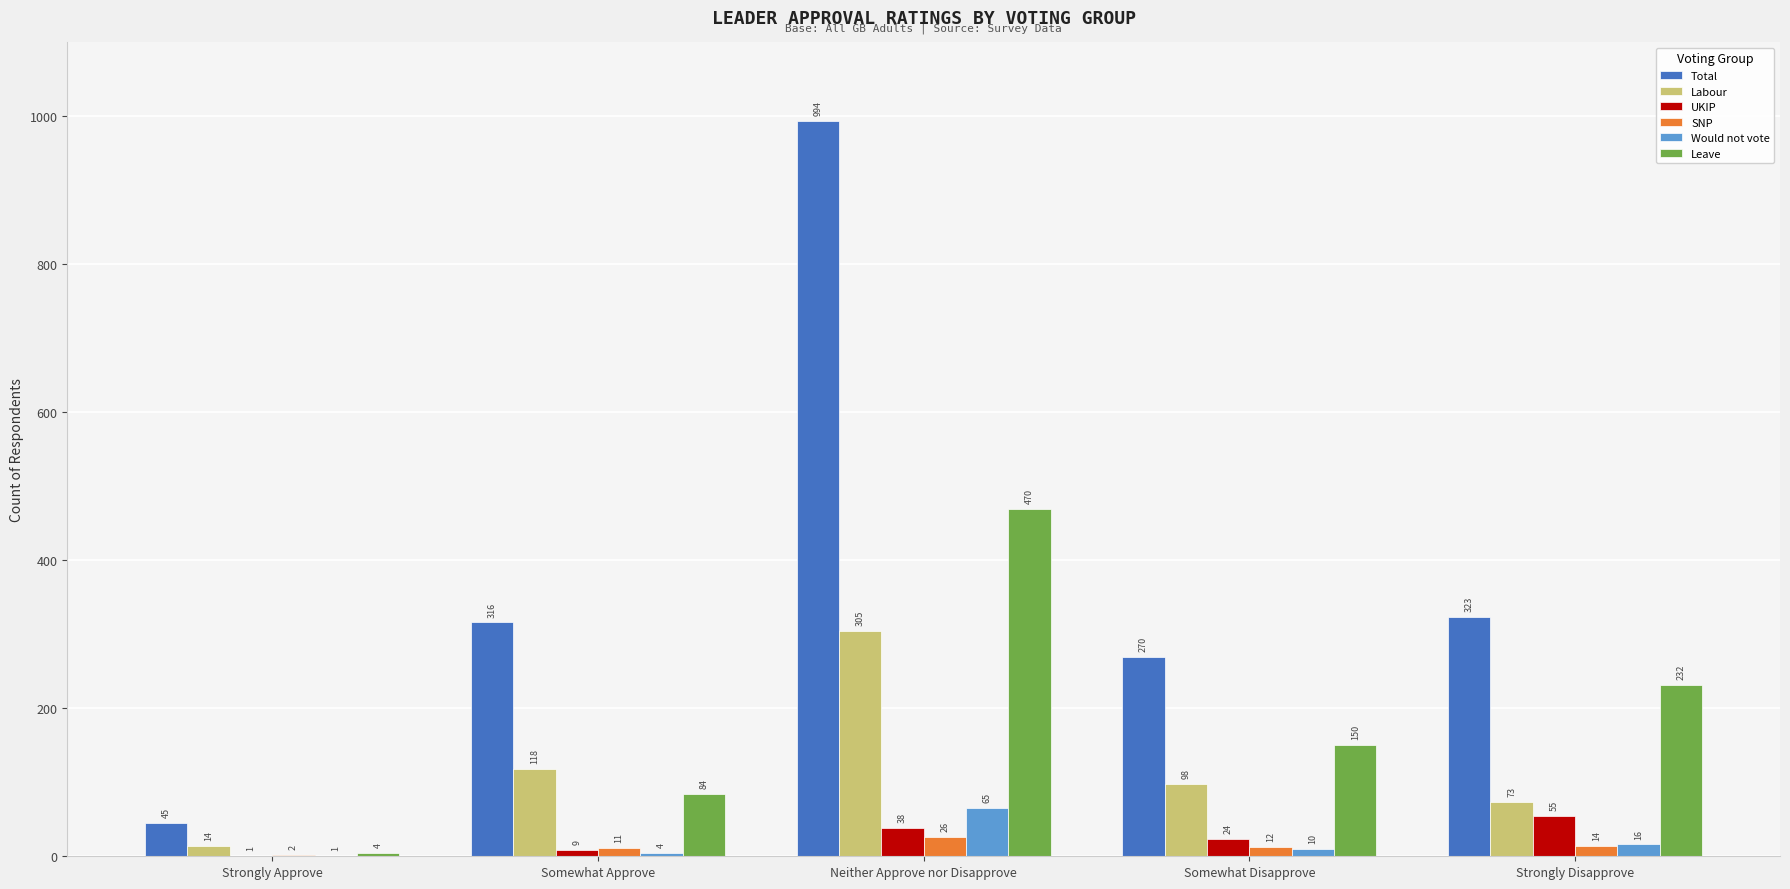

What is the total value across all series at Somewhat Approve?

542